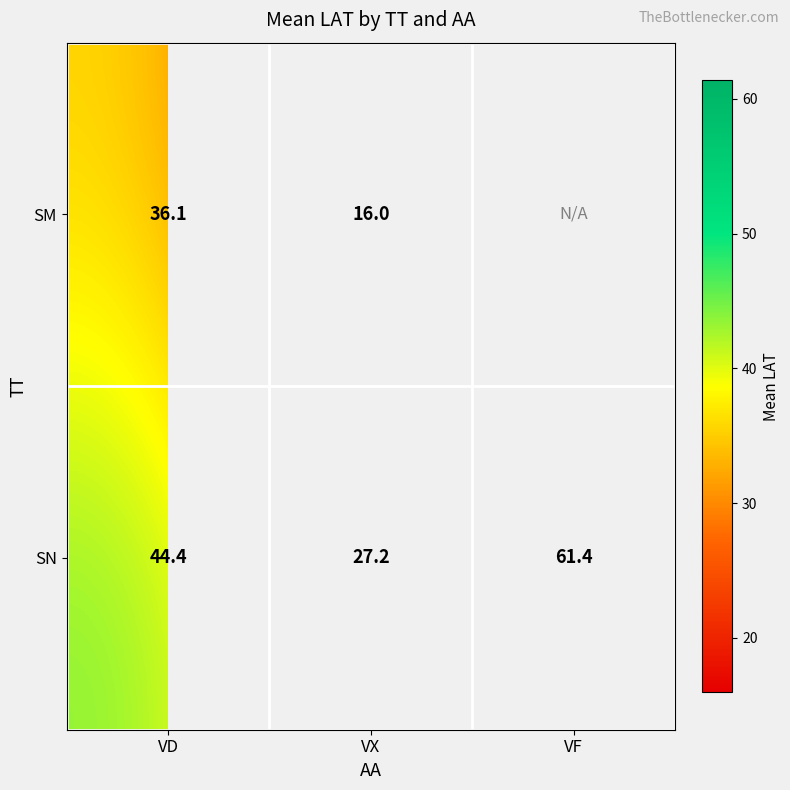

What value does the SN series have at VD?

44.4